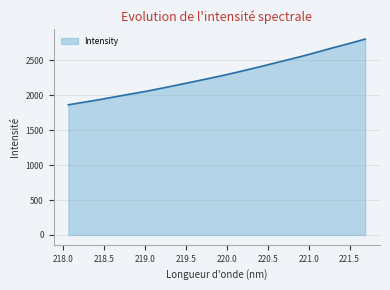

What is the difference between the maximum and minimum values?

940.2